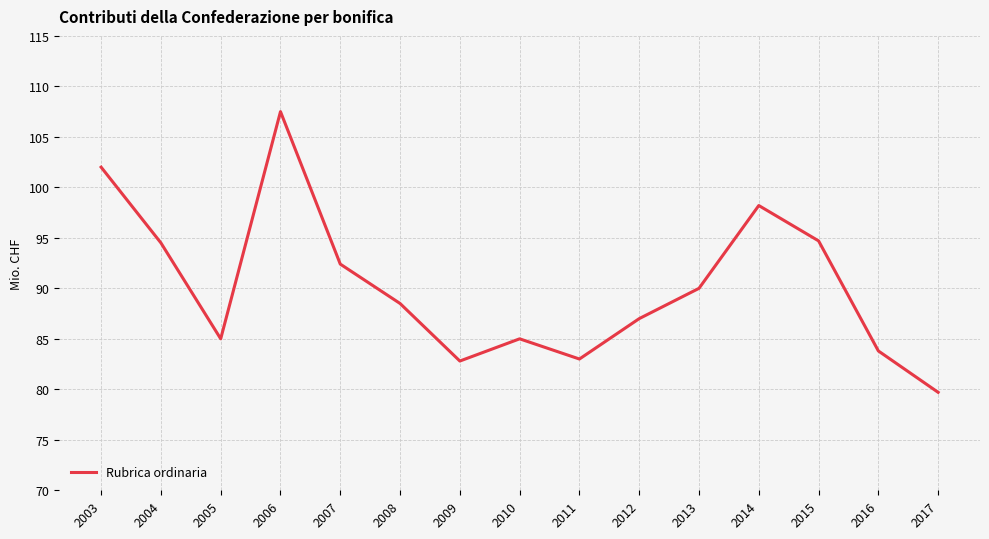

What is the difference between the values at 2011 and 2004?

11.5